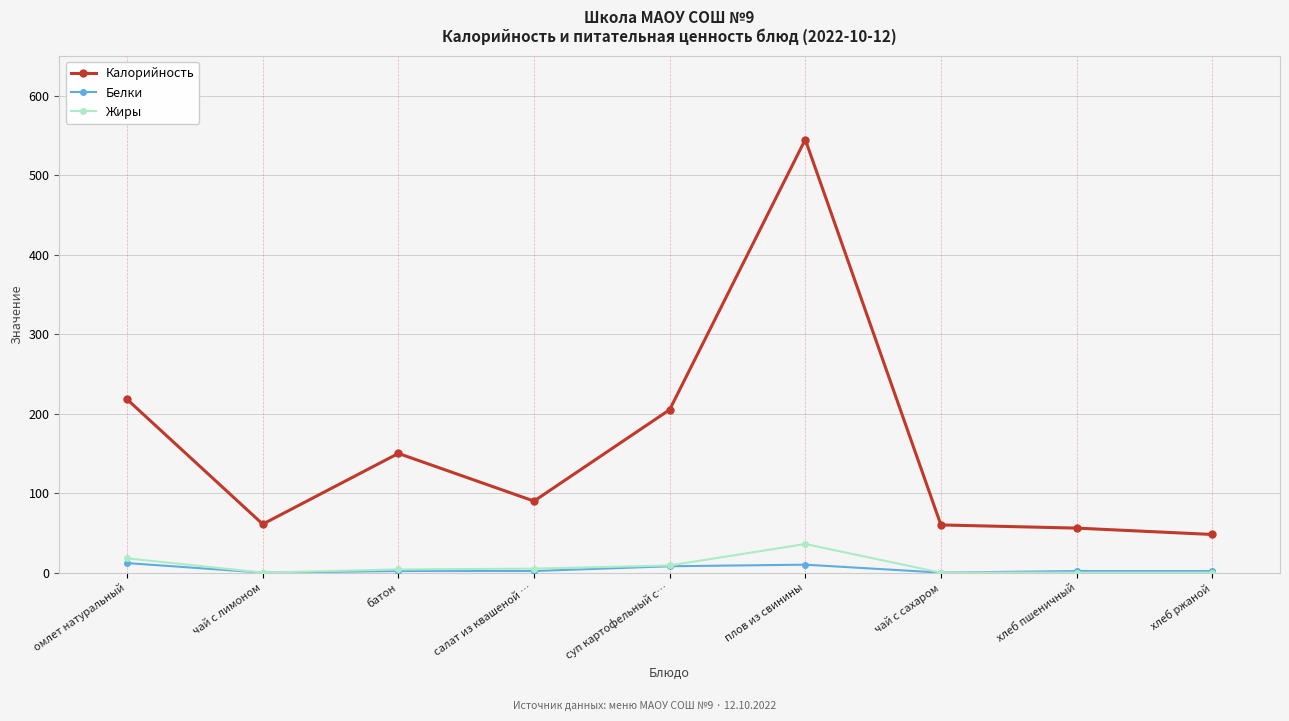

At плов из свинины, list the series in order from smallest to largest.

Белки, Жиры, Калорийность